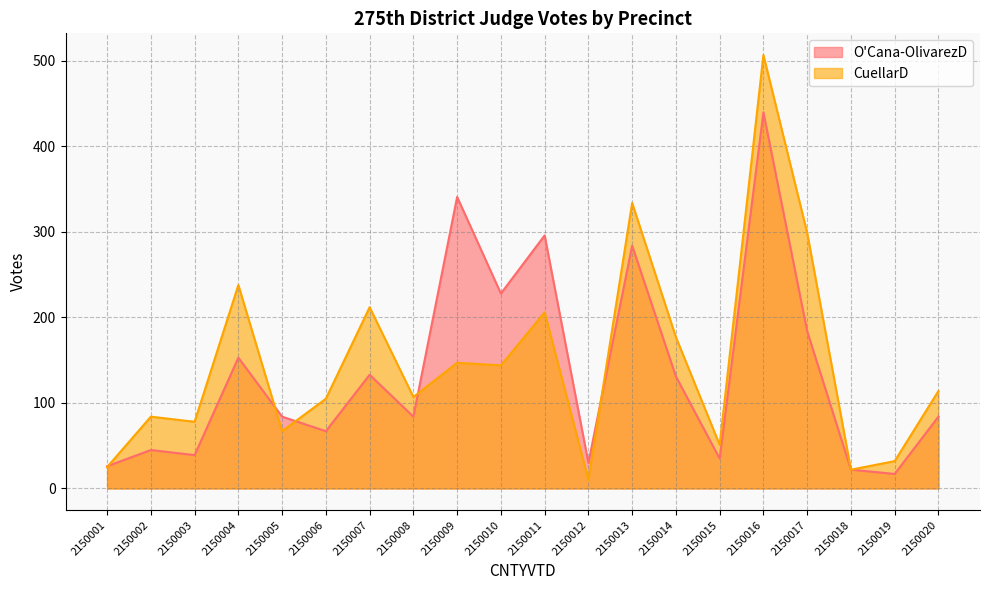

Which series ends up on top after the final intersection of CuellarD and O'Cana-OlivarezD?

CuellarD